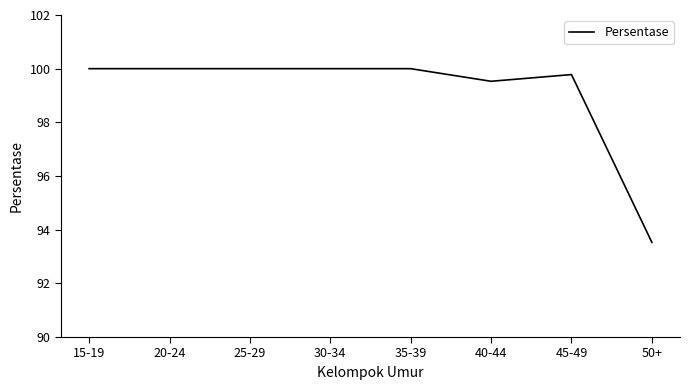

What position from the right is 45-49?

2